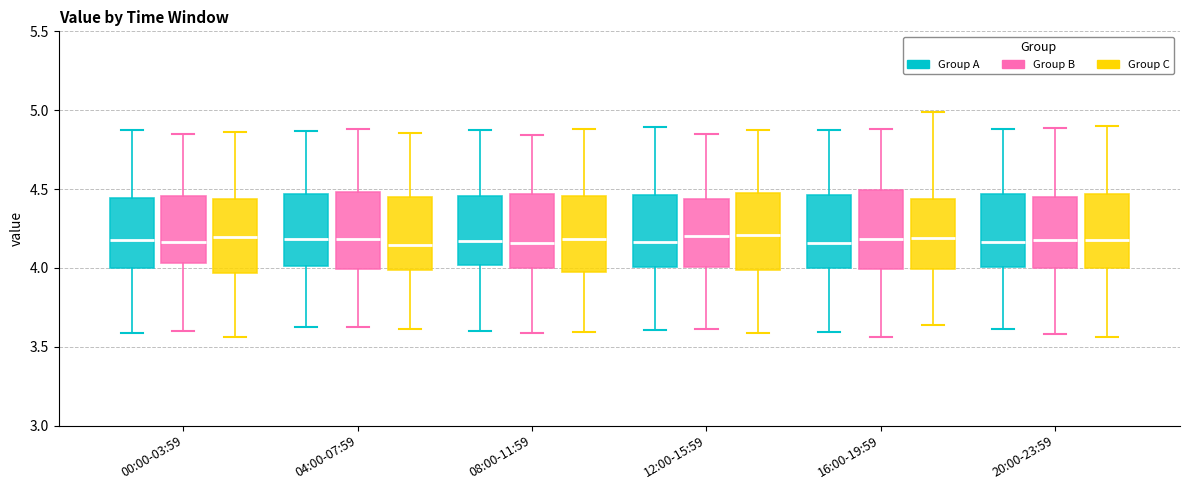

Reading left to right, transcribe this box plot: for each box, give where its median line is, the range the box spans, and where its two whiskers end, as read against the y-axis. The values are not printed on the chart, so give them approximately, as read against the axis.

00:00-03:59 (Group A): median 4.20, box 4.00 to 4.45, whiskers 3.60 to 4.85
00:00-03:59 (Group B): median 4.15, box 4.05 to 4.45, whiskers 3.60 to 4.85
00:00-03:59 (Group C): median 4.20, box 3.95 to 4.45, whiskers 3.55 to 4.85
04:00-07:59 (Group A): median 4.20, box 4.00 to 4.45, whiskers 3.60 to 4.85
04:00-07:59 (Group B): median 4.20, box 4.00 to 4.50, whiskers 3.60 to 4.90
04:00-07:59 (Group C): median 4.15, box 4.00 to 4.45, whiskers 3.60 to 4.85
08:00-11:59 (Group A): median 4.15, box 4.00 to 4.45, whiskers 3.60 to 4.85
08:00-11:59 (Group B): median 4.15, box 4.00 to 4.45, whiskers 3.60 to 4.85
08:00-11:59 (Group C): median 4.20, box 3.95 to 4.45, whiskers 3.60 to 4.90
12:00-15:59 (Group A): median 4.15, box 4.00 to 4.45, whiskers 3.60 to 4.90
12:00-15:59 (Group B): median 4.20, box 4.00 to 4.45, whiskers 3.60 to 4.85
12:00-15:59 (Group C): median 4.20, box 4.00 to 4.45, whiskers 3.60 to 4.90
16:00-19:59 (Group A): median 4.15, box 4.00 to 4.45, whiskers 3.60 to 4.85
16:00-19:59 (Group B): median 4.20, box 4.00 to 4.50, whiskers 3.55 to 4.90
16:00-19:59 (Group C): median 4.20, box 4.00 to 4.45, whiskers 3.65 to 5.00
20:00-23:59 (Group A): median 4.15, box 4.00 to 4.45, whiskers 3.60 to 4.90
20:00-23:59 (Group B): median 4.20, box 4.00 to 4.45, whiskers 3.60 to 4.90
20:00-23:59 (Group C): median 4.20, box 4.00 to 4.45, whiskers 3.55 to 4.90